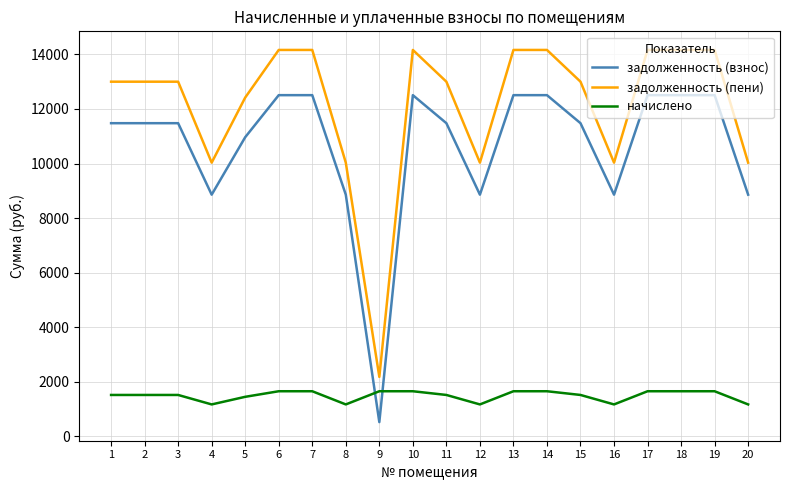

Read the начислено value at 17.

1656.8